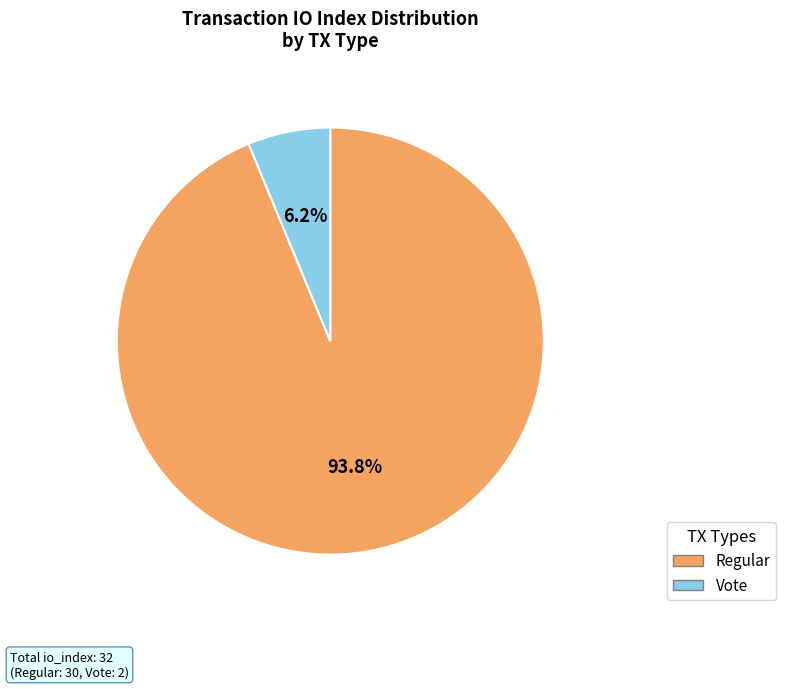

How many segments does this pie chart have?

2